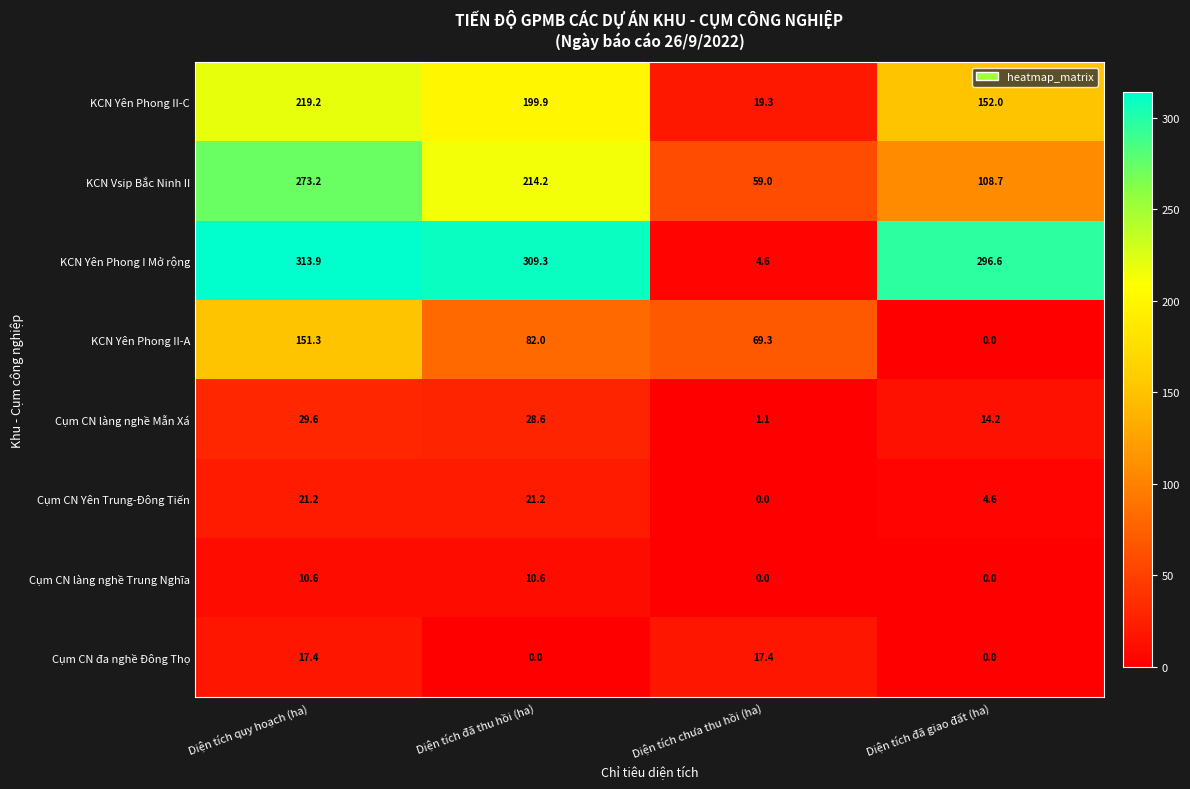

What is the spread (max minus min) of values at Diện tích quy hoạch (ha)?

303.3